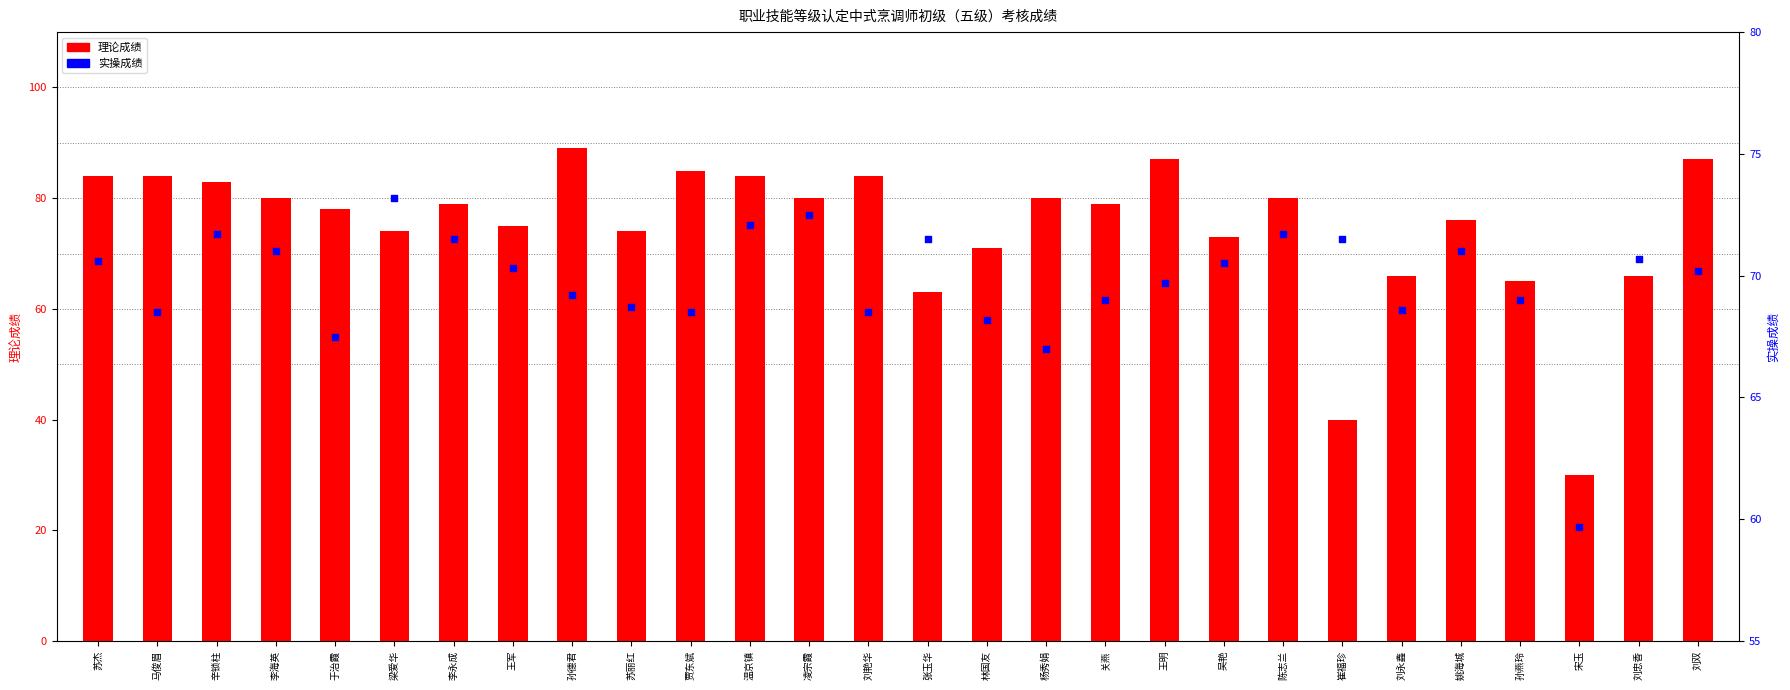

At which category is the sum across all series the highest?

孙德君